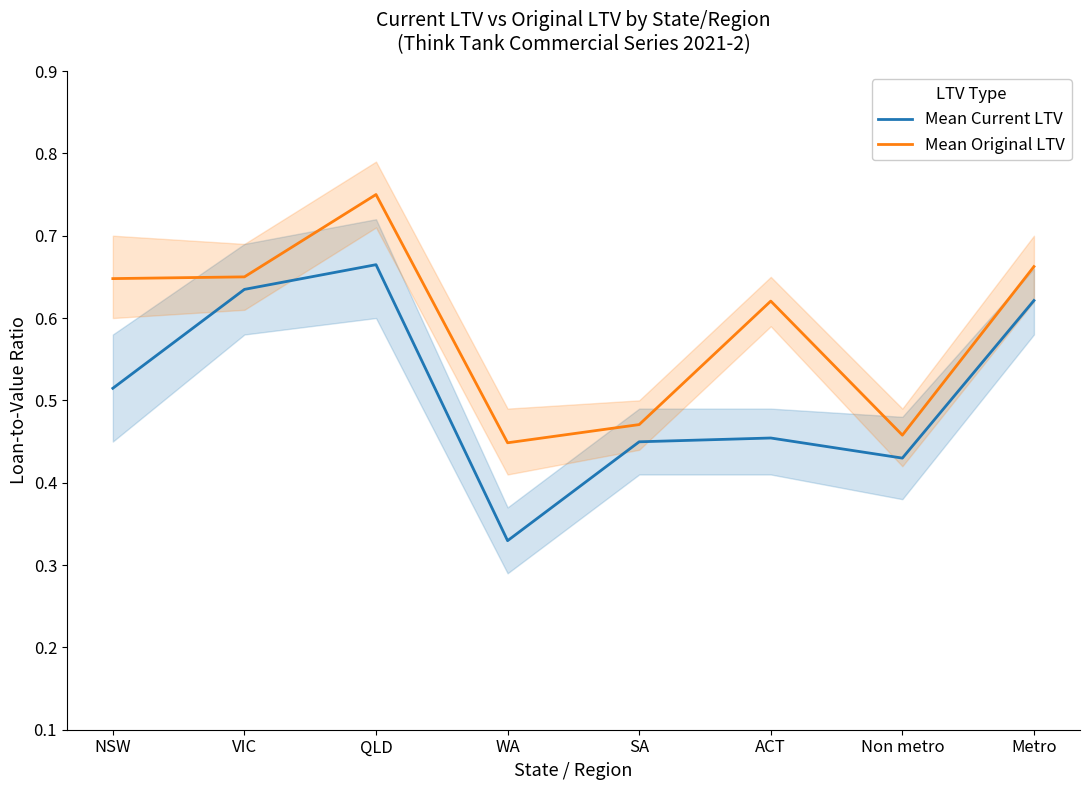

True or false: Mean Original LTV and Mean Current LTV cross at least once.

False